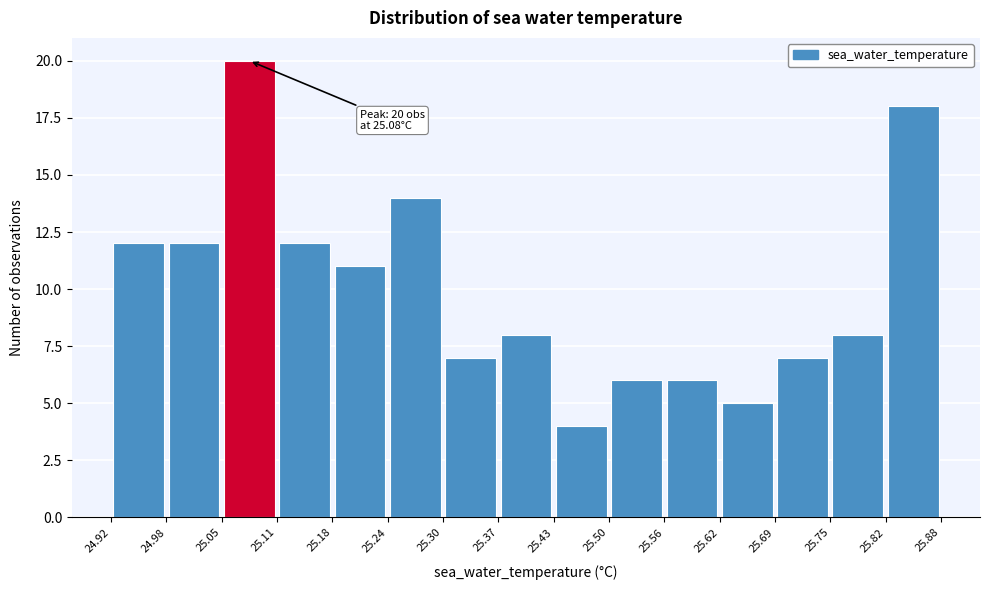

Over which range of the x-axis is the bar tallest?

25.05 to 25.11